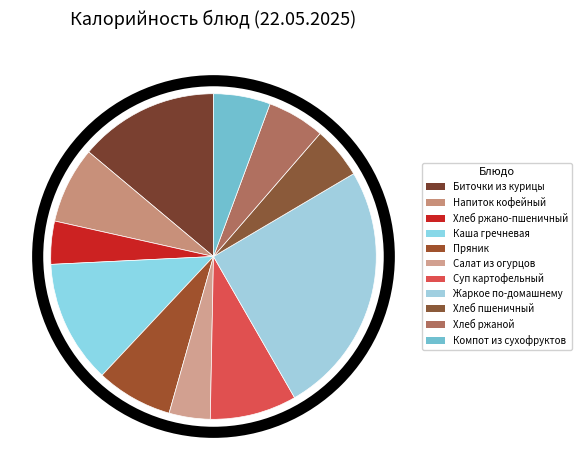

Which has a higher value, Хлеб ржаной or Жаркое по-домашнему?

Жаркое по-домашнему